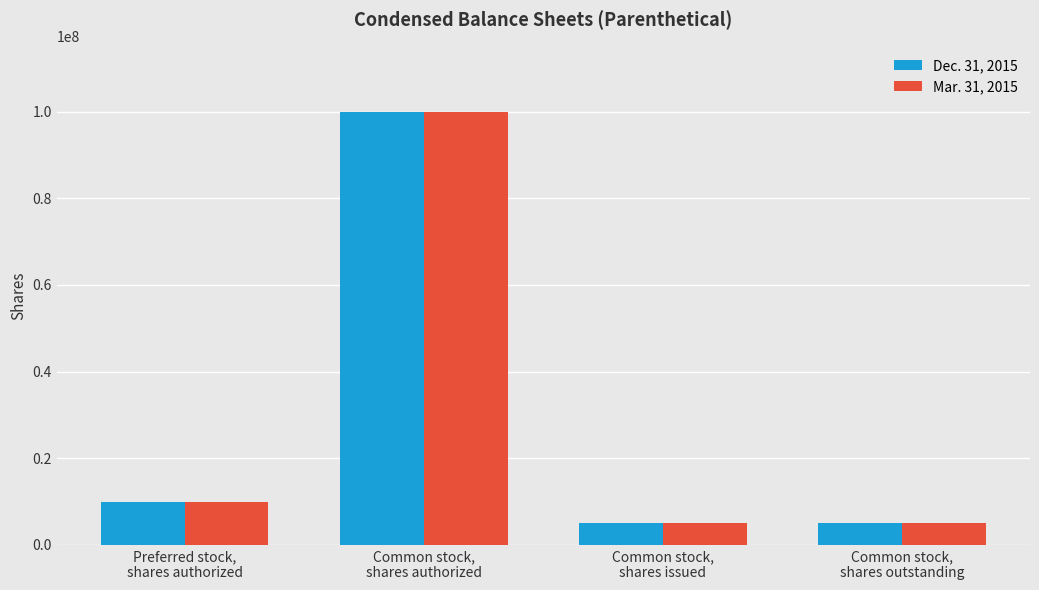

Does the chart contain stacked bars?

No